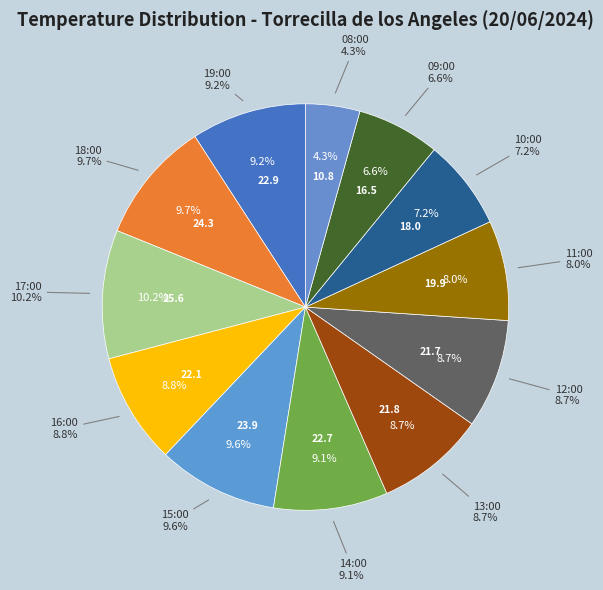

How many segments does this pie chart have?

12